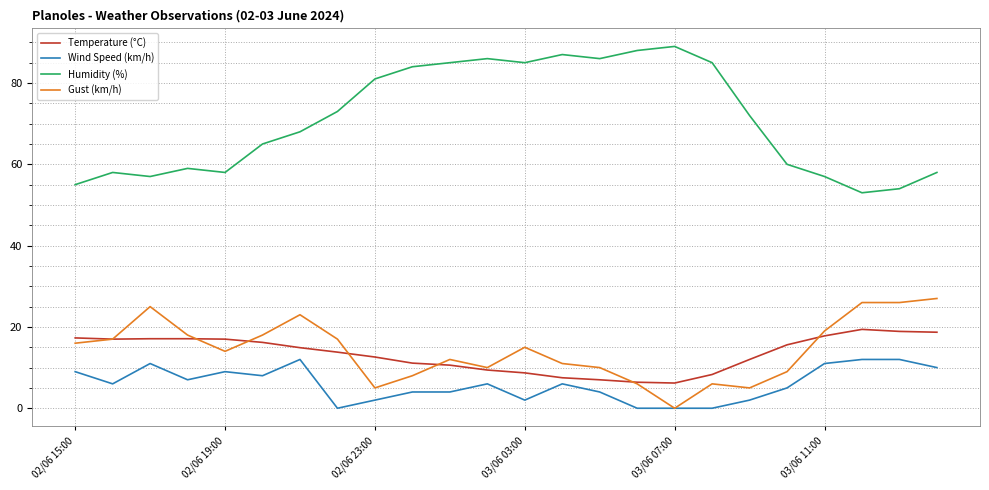

Which series has the widest spread of values?

Humidity (%)